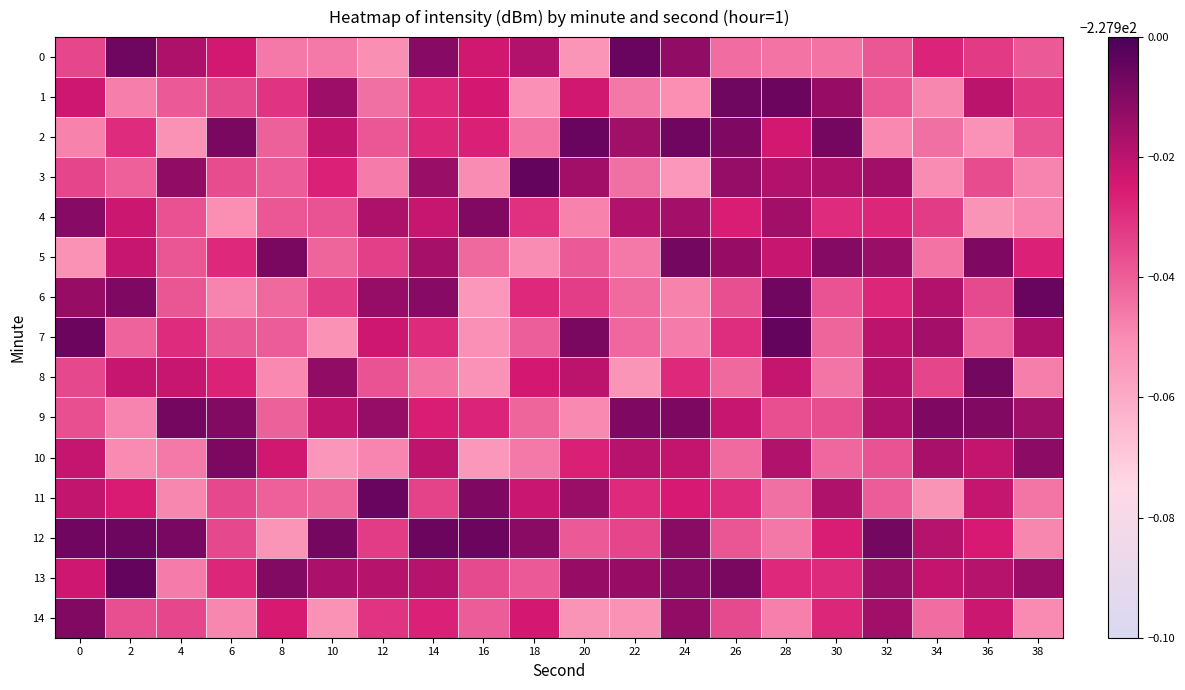

At which category is the sum across all series the highest?

14